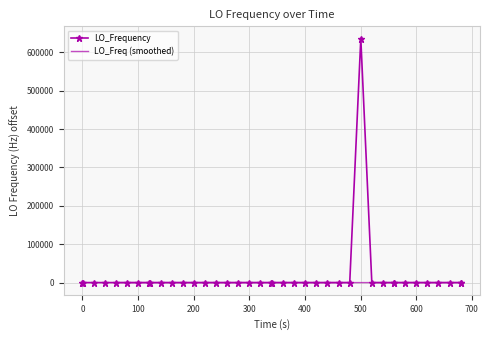

What is the highest value of the LO_Frequency series?

635708.2